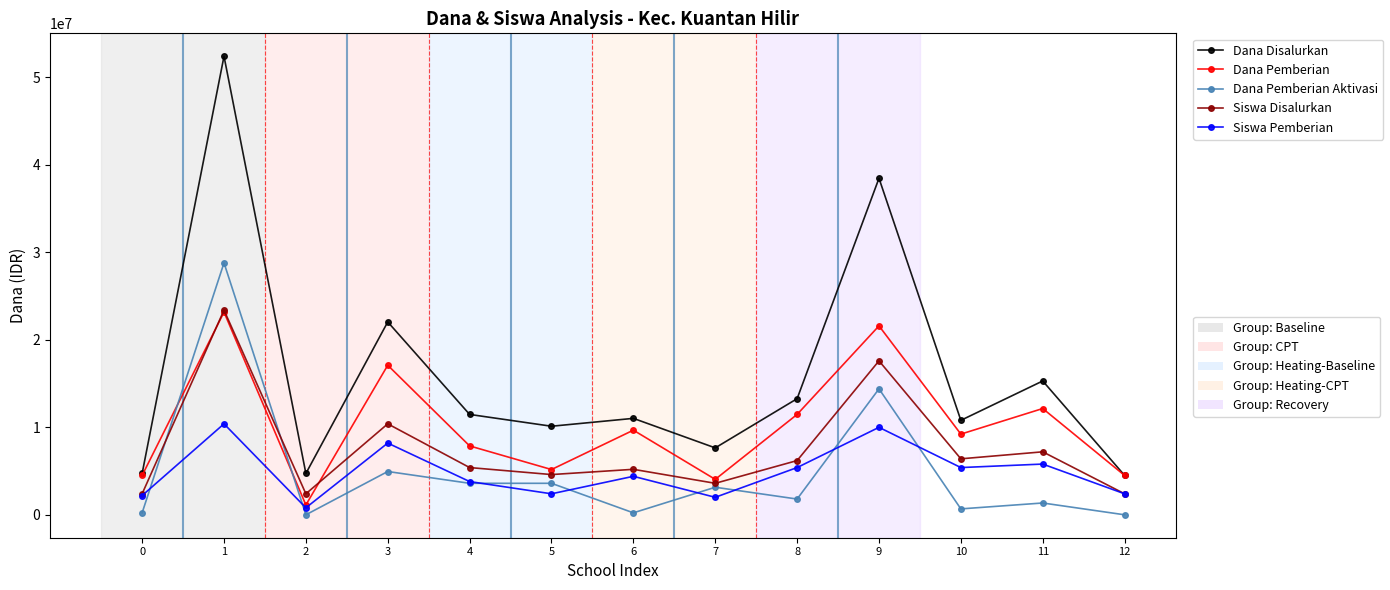

What is the greatest value displayed?

52425000